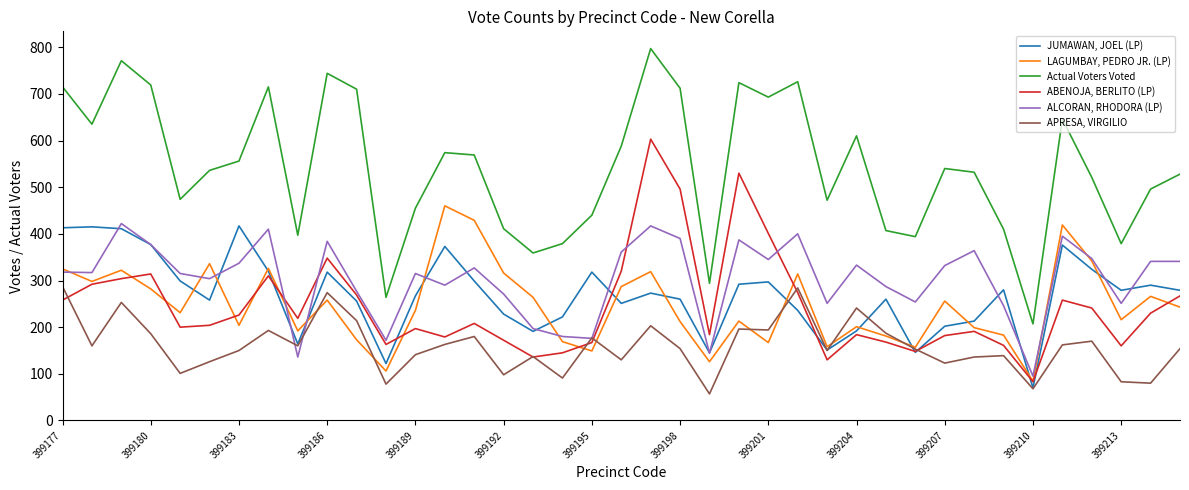

What is the maximum value shown in the chart?

797